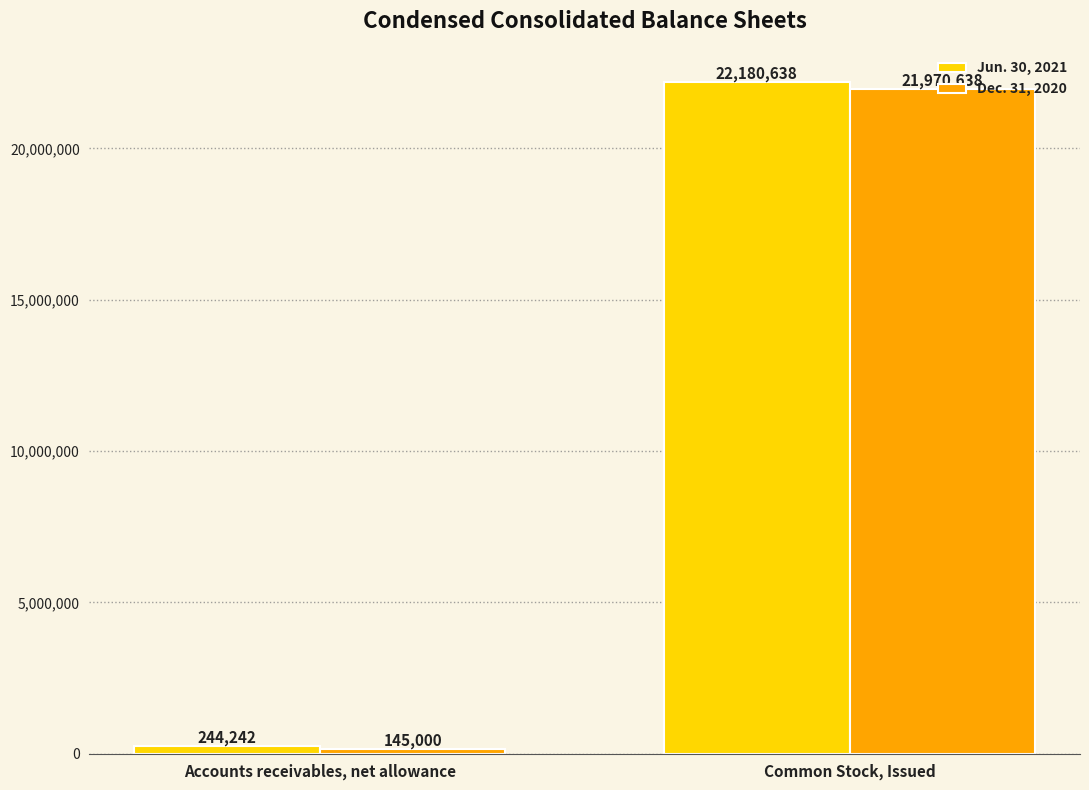

What is the difference between the maximum and minimum values in the Jun. 30, 2021 series?

21936396